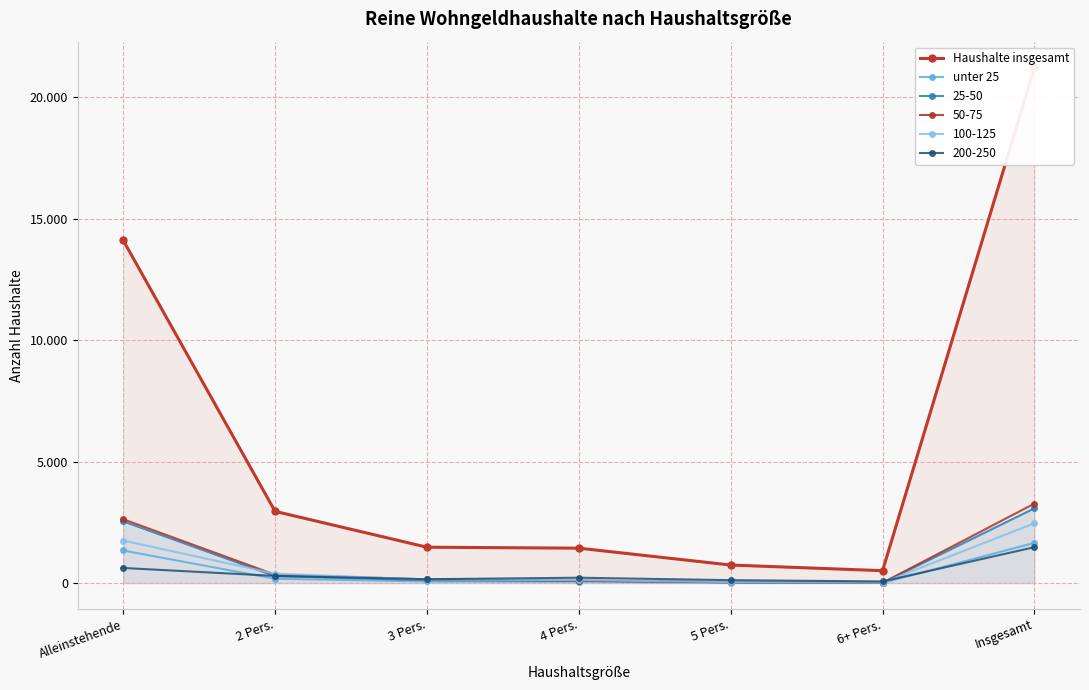

Is it true that unter 25 equals 83 at 4 Pers.?

False